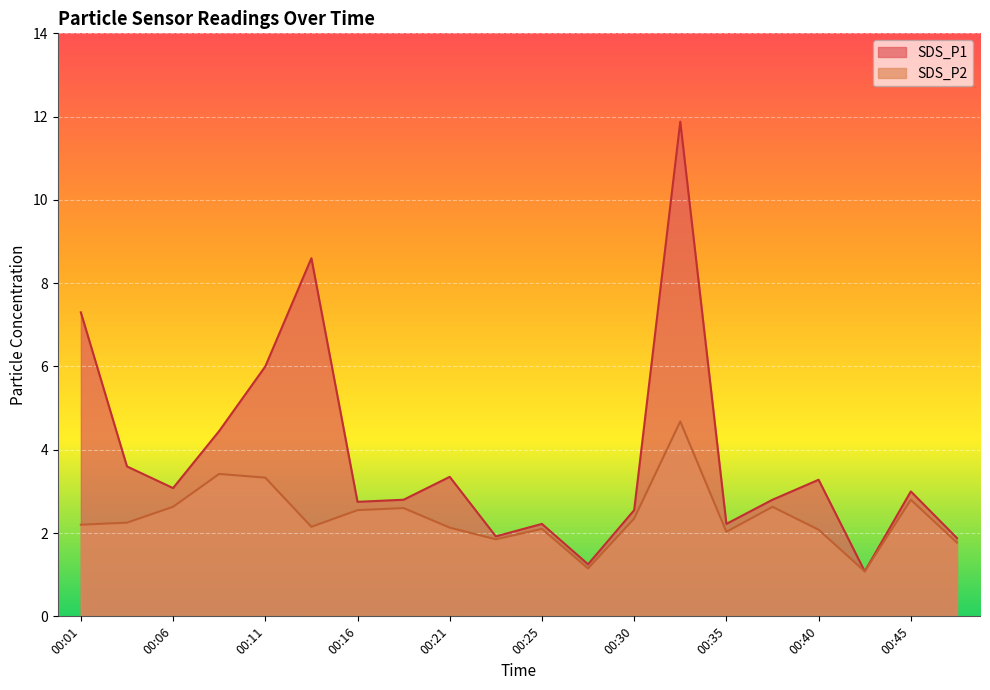

Which series has the largest range (max minus min)?

SDS_P1